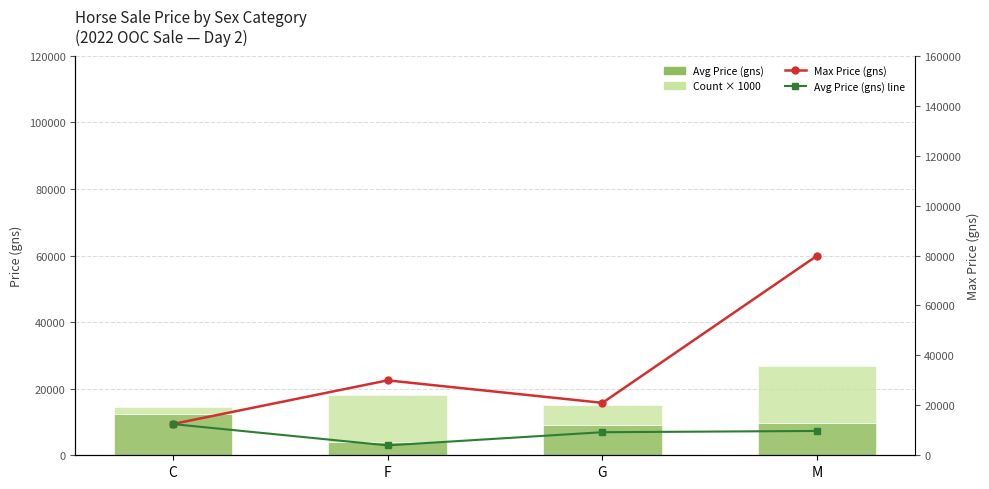

Count the number of categories in the chart.

4